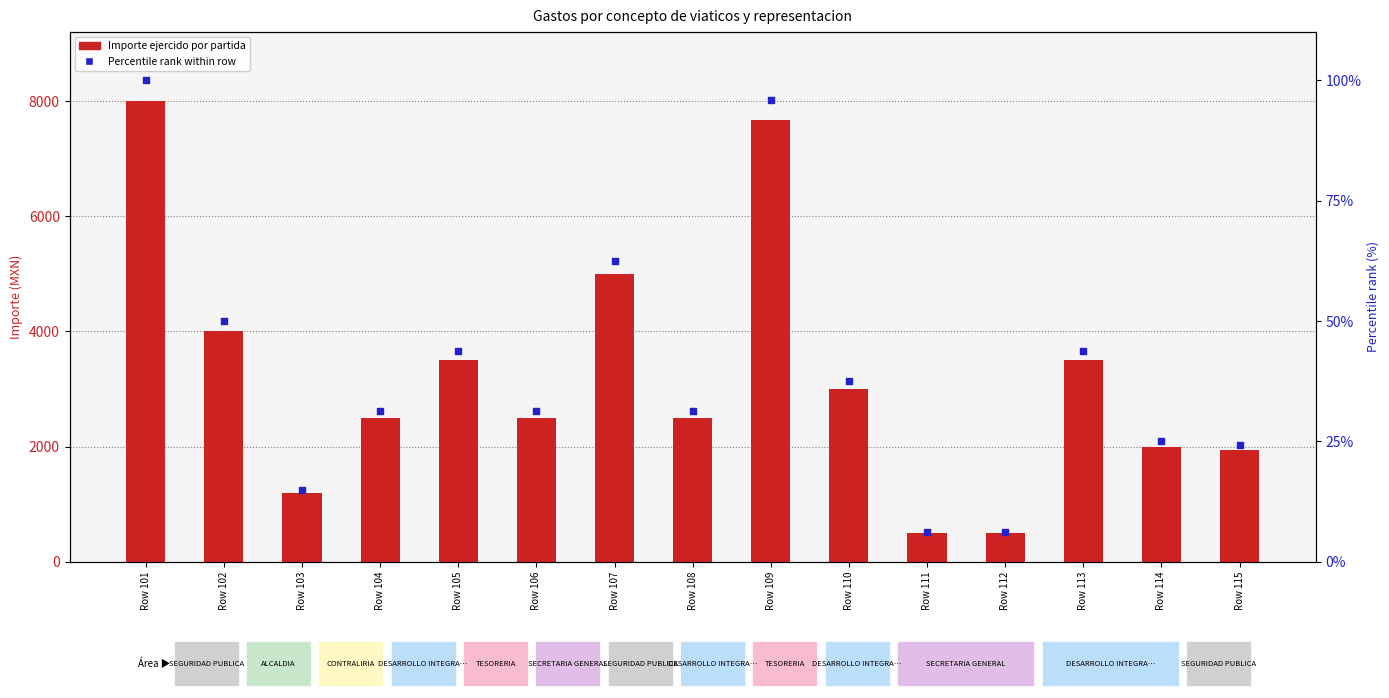

At which category is the sum across all series the highest?

Row 101